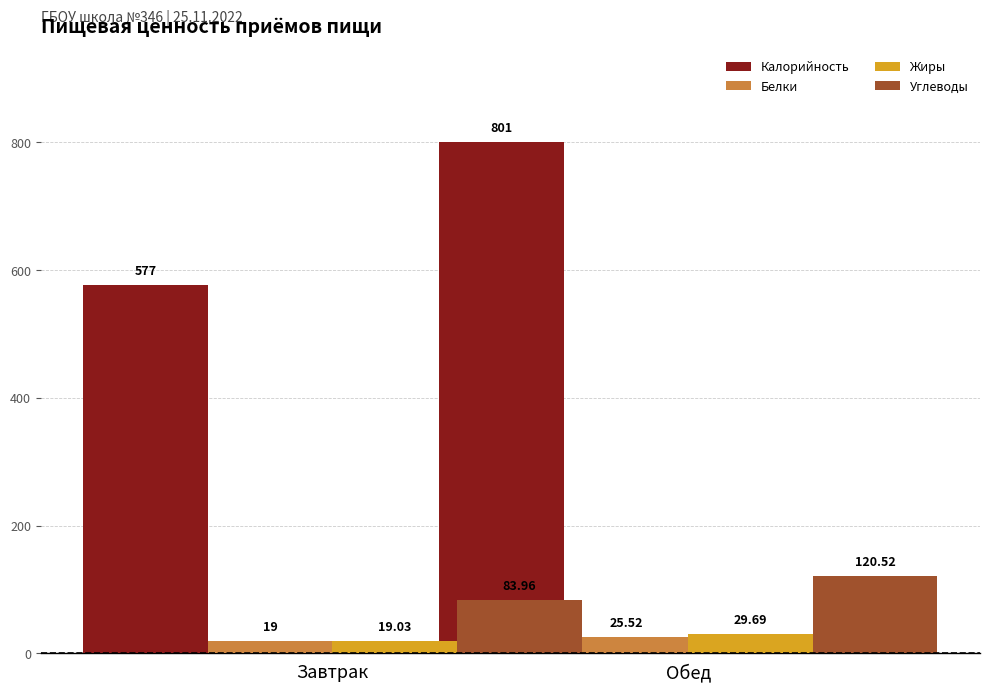

At Завтрак, list the series in order from smallest to largest.

Белки, Жиры, Углеводы, Калорийность